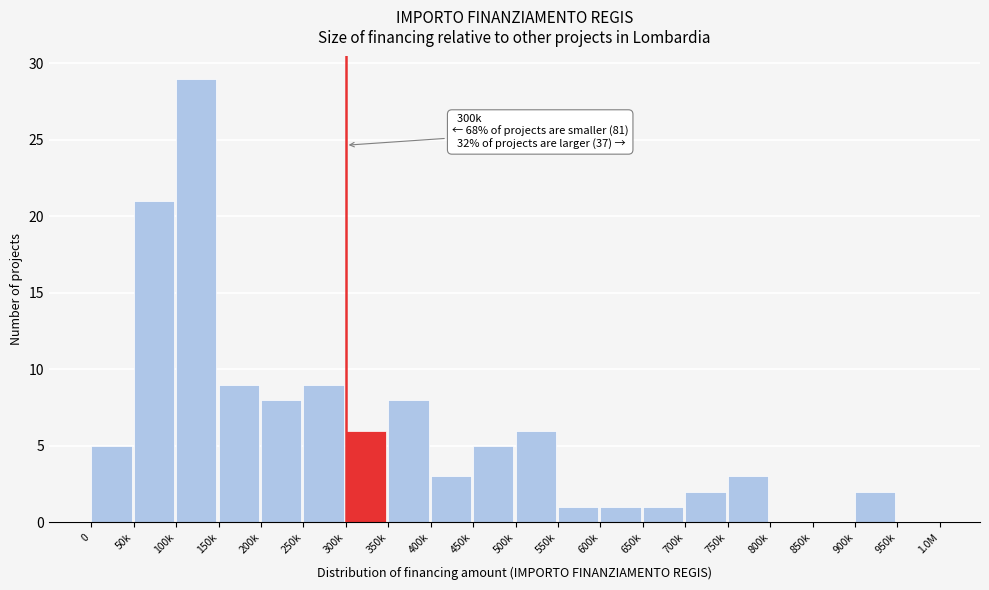

Reading right to left, list all the values displayed in this chart.

950k=0	900k=2	850k=0	800k=0	750k=3	700k=2	650k=1	600k=1	550k=1	500k=6	450k=5	400k=3	350k=8	300k=6	250k=9	200k=8	150k=9	100k=29	50k=21	0=5